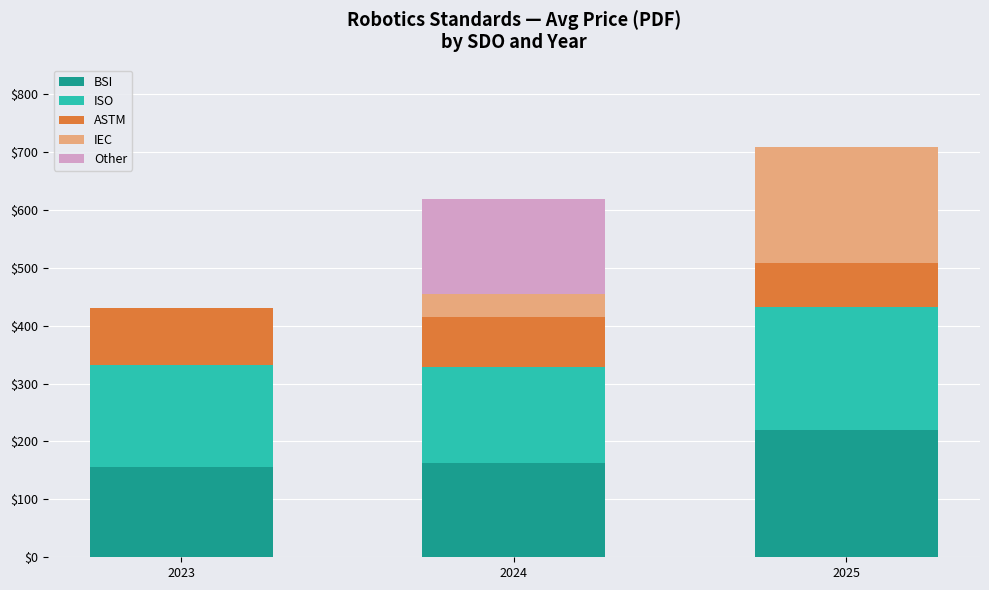

At which category is the sum across all series the highest?

2025